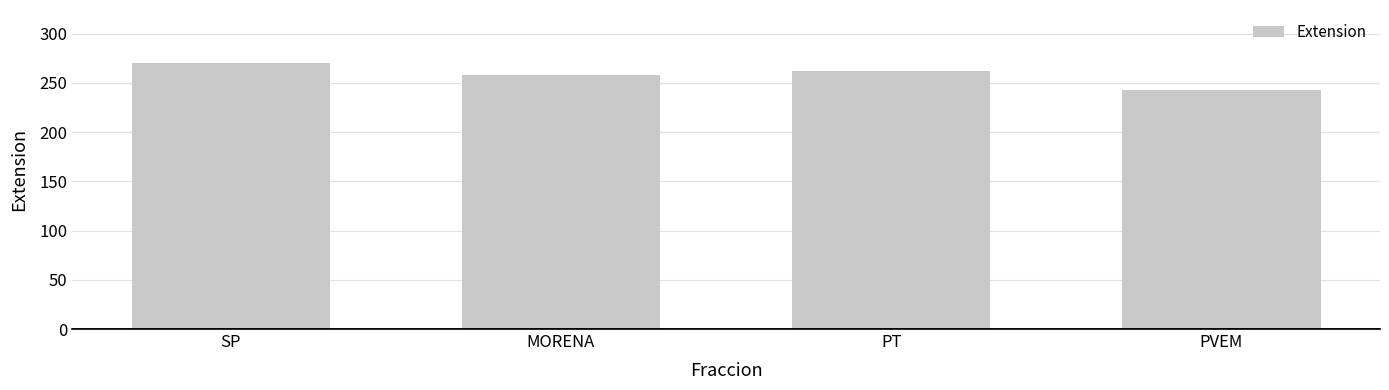

What is the value of the 3rd bar from the left?

262.0